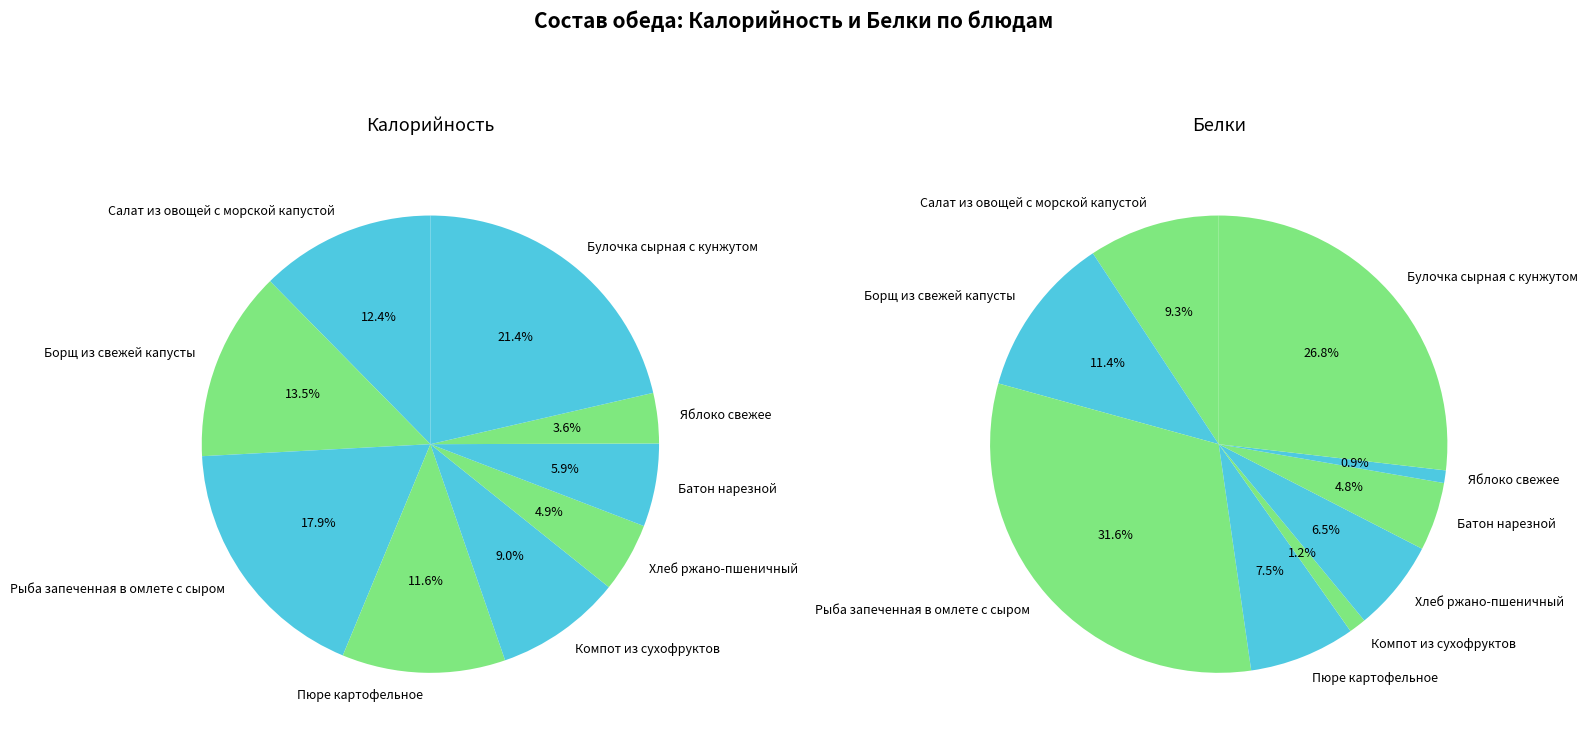

How many segments does this pie chart have?

9